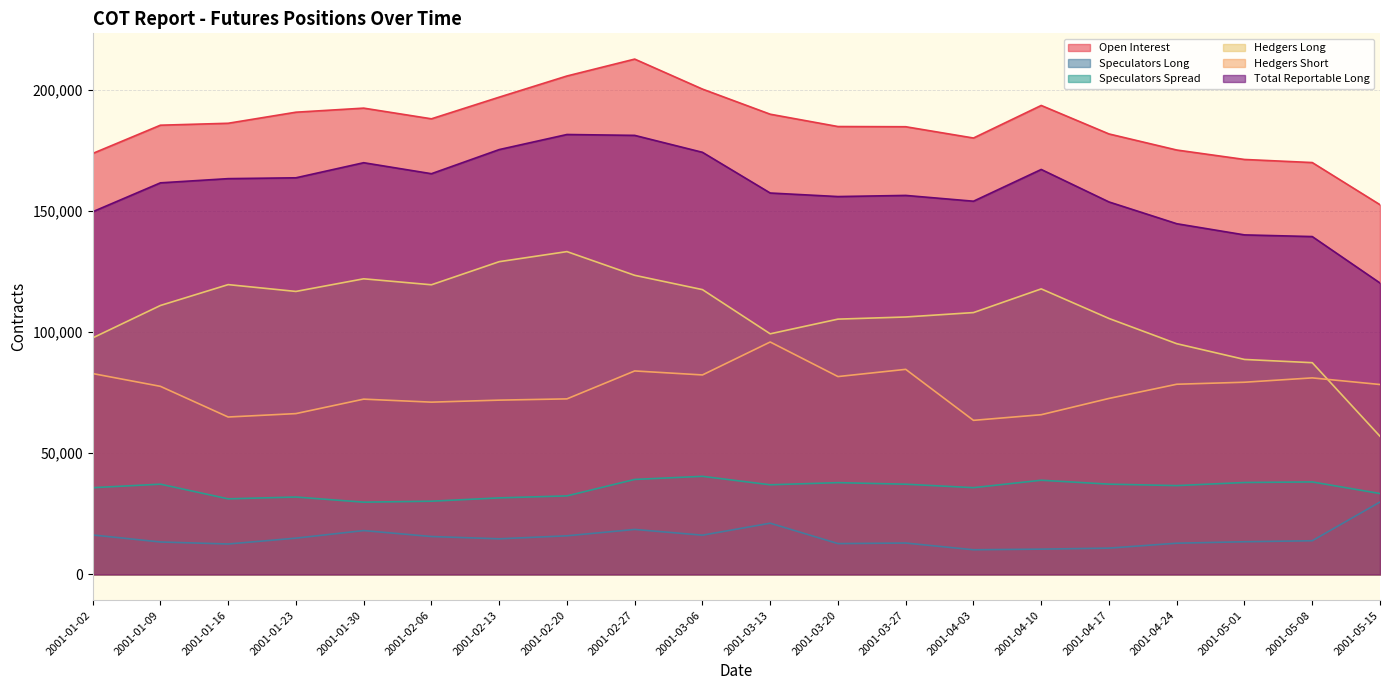

Reading left to right, transcribe all the data shown in this chart.

Open Interest: 2001-01-02=173653	2001-01-09=185321	2001-01-16=186119	2001-01-23=190685	2001-01-30=192364	2001-02-06=187957	2001-02-13=196888	2001-02-20=205623	2001-02-27=212593	2001-03-06=200220	2001-03-13=189856	2001-03-20=184769	2001-03-27=184687	2001-04-03=180033	2001-04-10=193468	2001-04-17=181715	2001-04-24=175083	2001-05-01=171186	2001-05-08=169911	2001-05-15=152519
Speculators Long: 2001-01-02=16272	2001-01-09=13373	2001-01-16=12548	2001-01-23=14957	2001-01-30=18084	2001-02-06=15628	2001-02-13=14681	2001-02-20=15922	2001-02-27=18553	2001-03-06=16185	2001-03-13=21121	2001-03-20=12710	2001-03-27=12939	2001-04-03=10164	2001-04-10=10424	2001-04-17=10839	2001-04-24=12866	2001-05-01=13470	2001-05-08=13886	2001-05-15=29871
Speculators Spread: 2001-01-02=35771	2001-01-09=37224	2001-01-16=31171	2001-01-23=31920	2001-01-30=29803	2001-02-06=30197	2001-02-13=31567	2001-02-20=32390	2001-02-27=39181	2001-03-06=40462	2001-03-13=36967	2001-03-20=37857	2001-03-27=37213	2001-04-03=35783	2001-04-10=38849	2001-04-17=37236	2001-04-24=36634	2001-05-01=37916	2001-05-08=38148	2001-05-15=33360
Hedgers Long: 2001-01-02=97567	2001-01-09=110944	2001-01-16=119555	2001-01-23=116743	2001-01-30=121958	2001-02-06=119486	2001-02-13=129016	2001-02-20=133174	2001-02-27=123390	2001-03-06=117492	2001-03-13=99257	2001-03-20=105316	2001-03-27=106201	2001-04-03=108018	2001-04-10=117791	2001-04-17=105585	2001-04-24=95181	2001-05-01=88681	2001-05-08=87343	2001-05-15=56984
Hedgers Short: 2001-01-02=82861	2001-01-09=77587	2001-01-16=64933	2001-01-23=66341	2001-01-30=72301	2001-02-06=71066	2001-02-13=71894	2001-02-20=72415	2001-02-27=83938	2001-03-06=82290	2001-03-13=95881	2001-03-20=81620	2001-03-27=84595	2001-04-03=63555	2001-04-10=65880	2001-04-17=72597	2001-04-24=78451	2001-05-01=79283	2001-05-08=81073	2001-05-15=78346
Total Reportable Long: 2001-01-02=149610	2001-01-09=161541	2001-01-16=163274	2001-01-23=163621	2001-01-30=169845	2001-02-06=165311	2001-02-13=175264	2001-02-20=181485	2001-02-27=181123	2001-03-06=174139	2001-03-13=157345	2001-03-20=155882	2001-03-27=156352	2001-04-03=153965	2001-04-10=167064	2001-04-17=153660	2001-04-24=144680	2001-05-01=140067	2001-05-08=139377	2001-05-15=120216